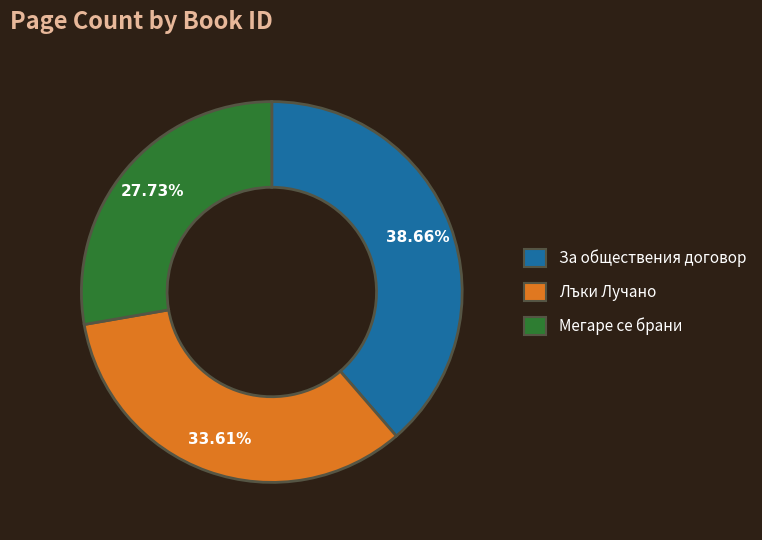

Is there a majority slice in this chart?

No